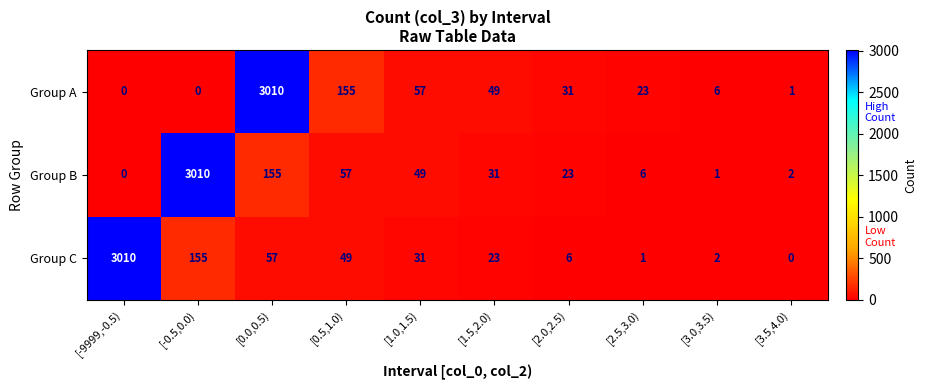

Rank the categories by Group C value from highest to lowest.

[-9999,-0.5), [-0.5,0.0), [0.0,0.5), [0.5,1.0), [1.0,1.5), [1.5,2.0), [2.0,2.5), [3.0,3.5), [2.5,3.0), [3.5,4.0)